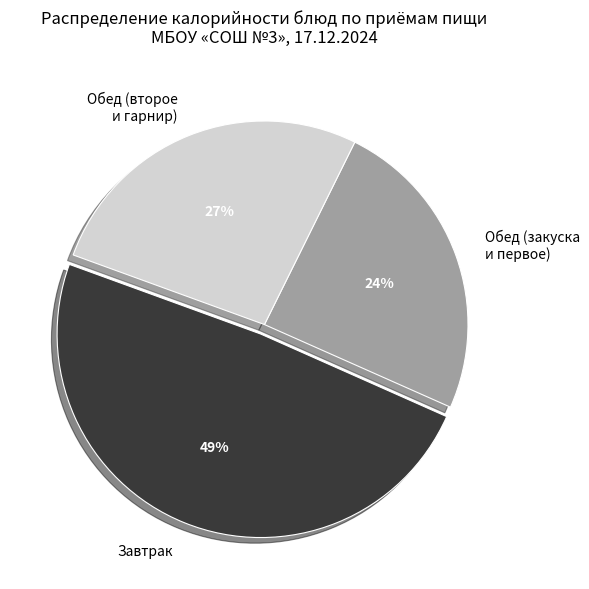

To the nearest percent, what is the difference between the largest and smallest slice percentages?

25%